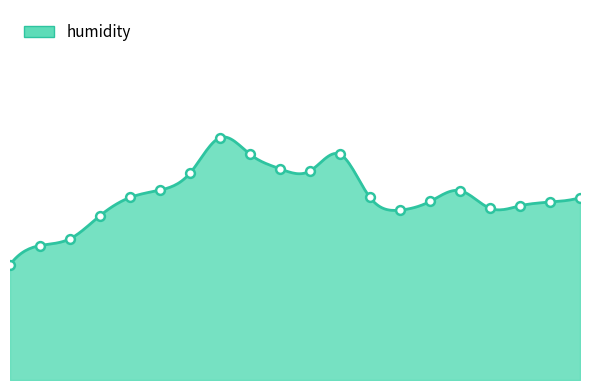

Approximately how many times larger is the value at 02:15 compared to 04:45?

1.0